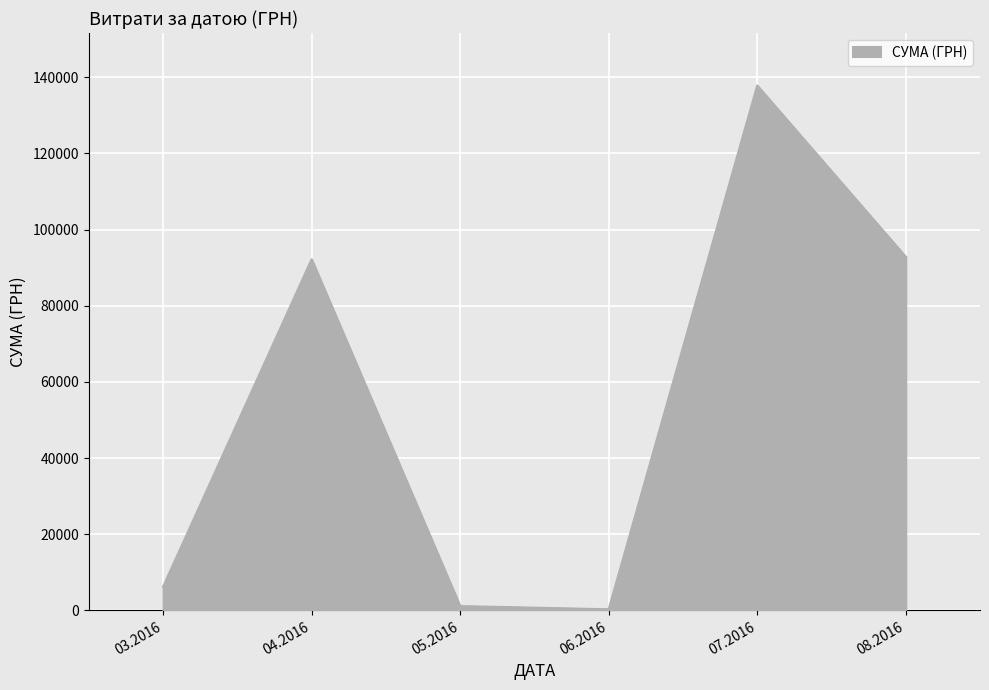

What is the maximum value shown in the chart?

137843.0